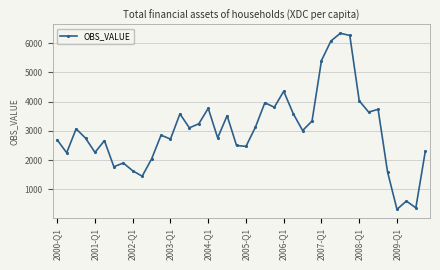

Is this an area chart (filled region under the line)?

No